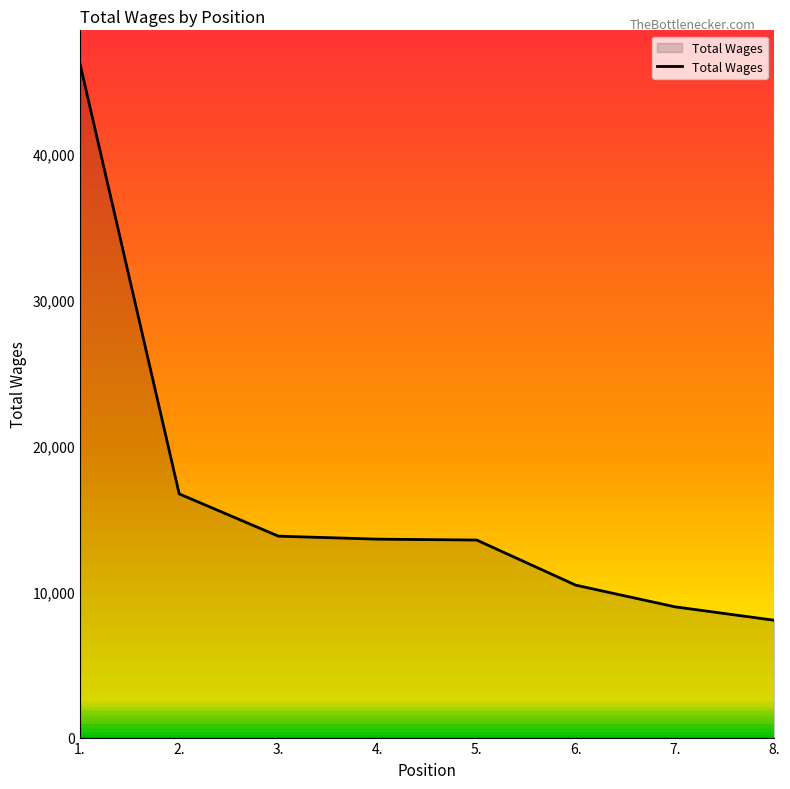

Which label corresponds to the largest value in the chart?

1.